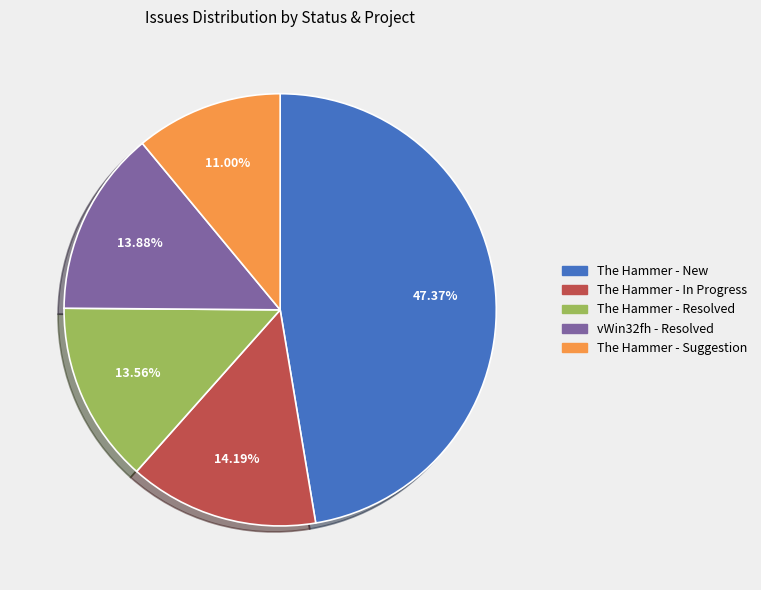

To the nearest percent, what is the difference between the largest and smallest slice percentages?

36%